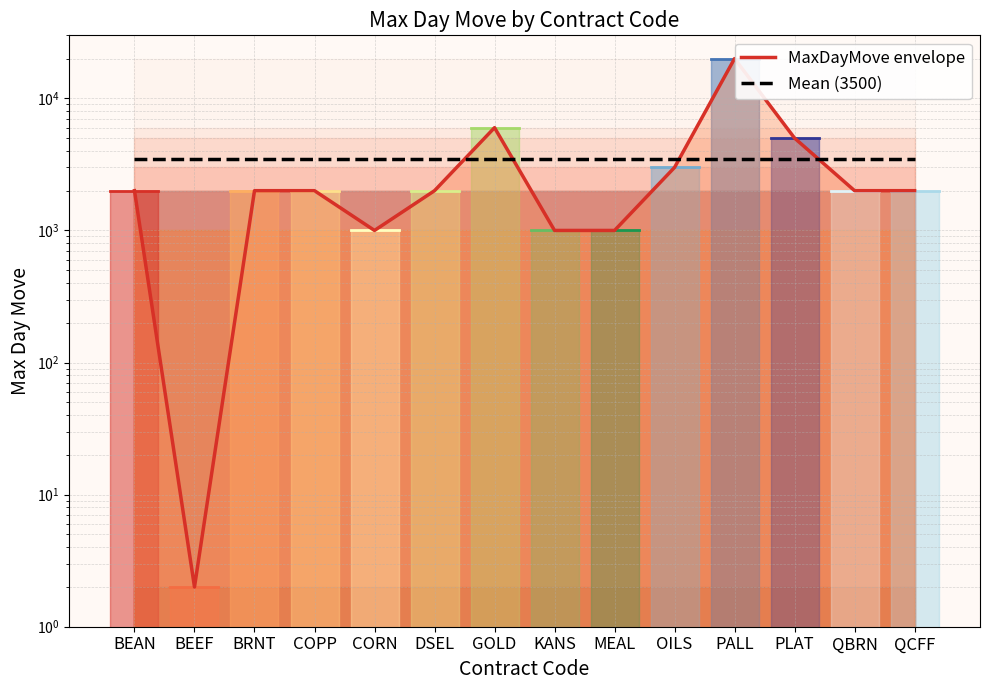

What is the spread (max minus min) of values at PALL?

16499.9